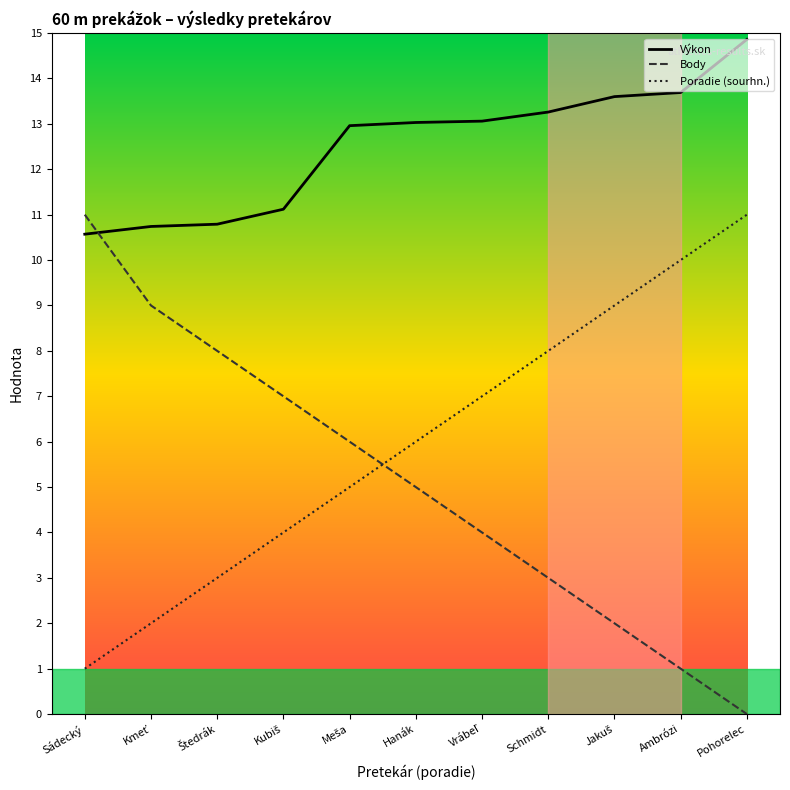

What is the difference between the highest and lowest values at Pohorelec?

14.9